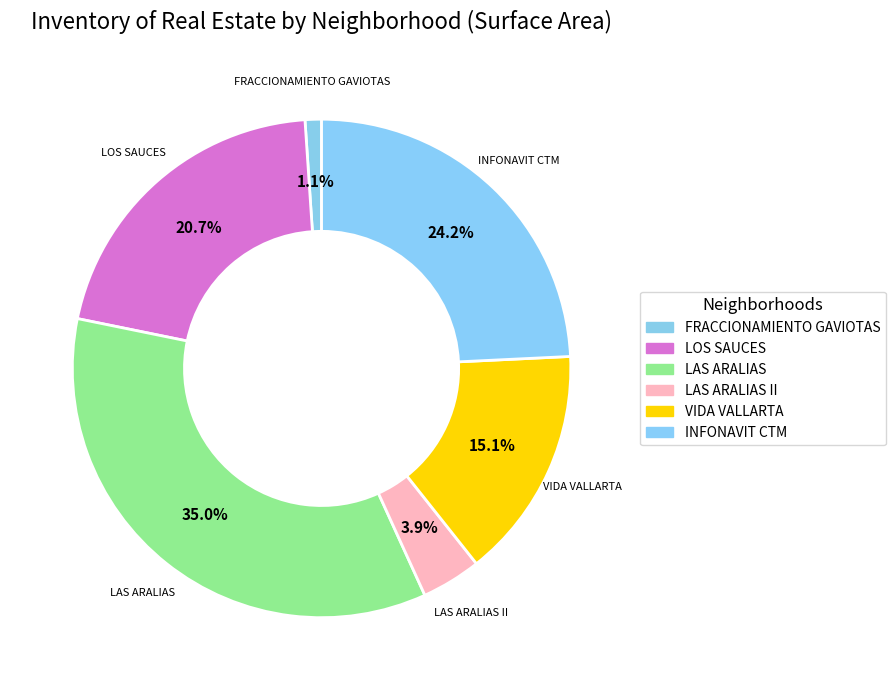

What percentage is the LAS ARALIAS slice, to the nearest percent?

35%